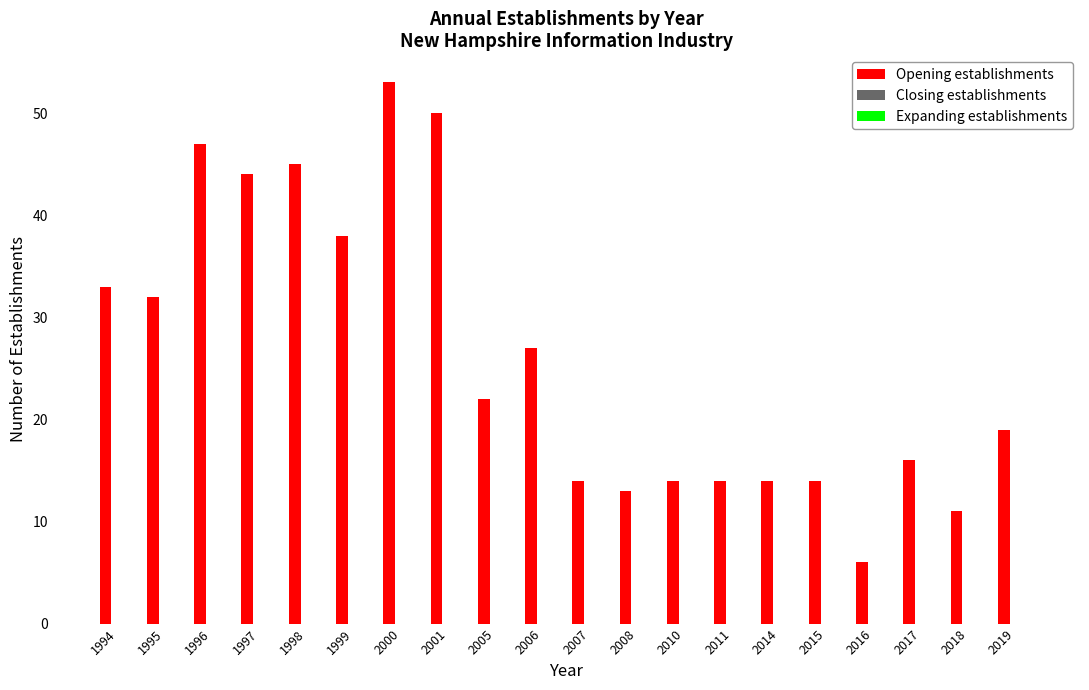

Which has a higher value, 2010 or 2006?

2006